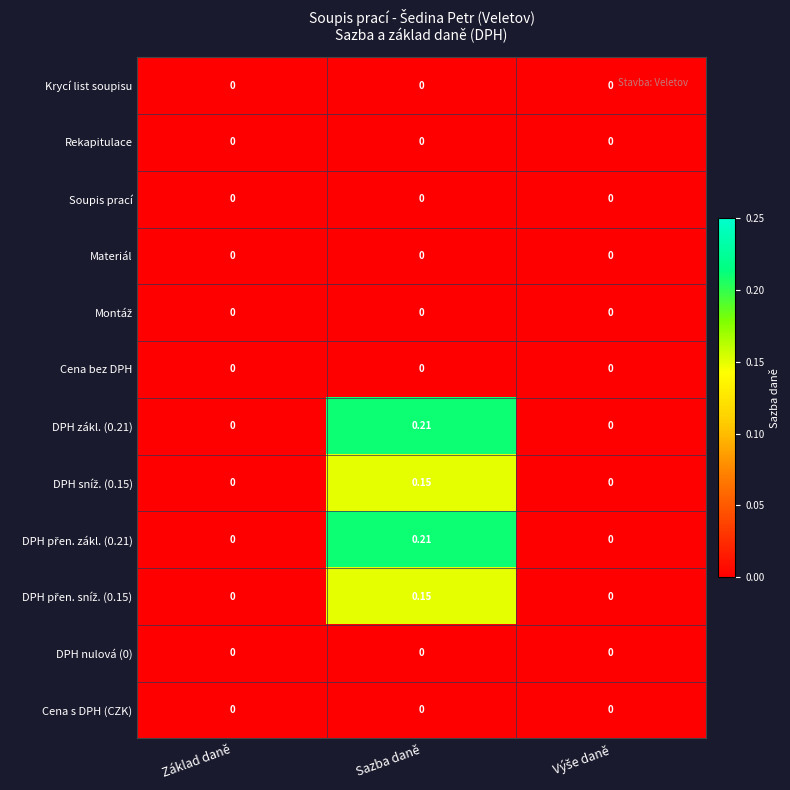

Which has a higher value, Sazba daně or Základ daně?

Sazba daně